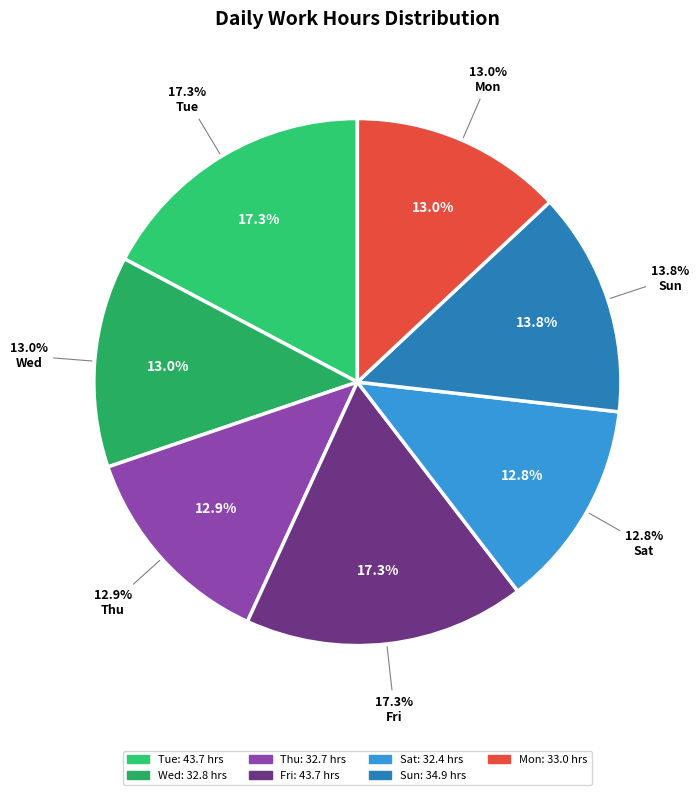

Is the sum of 17-Wed and 4-Thu greater than half?

No